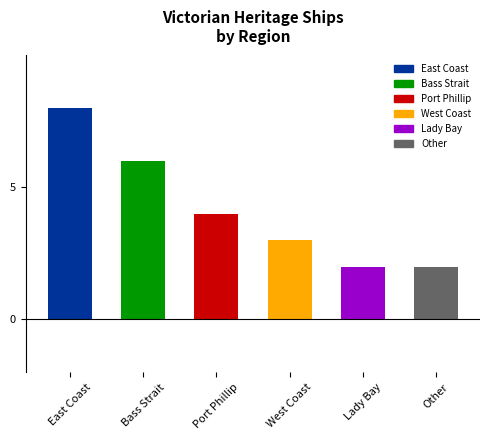

Is it true that the value at Port Phillip is 4?

True